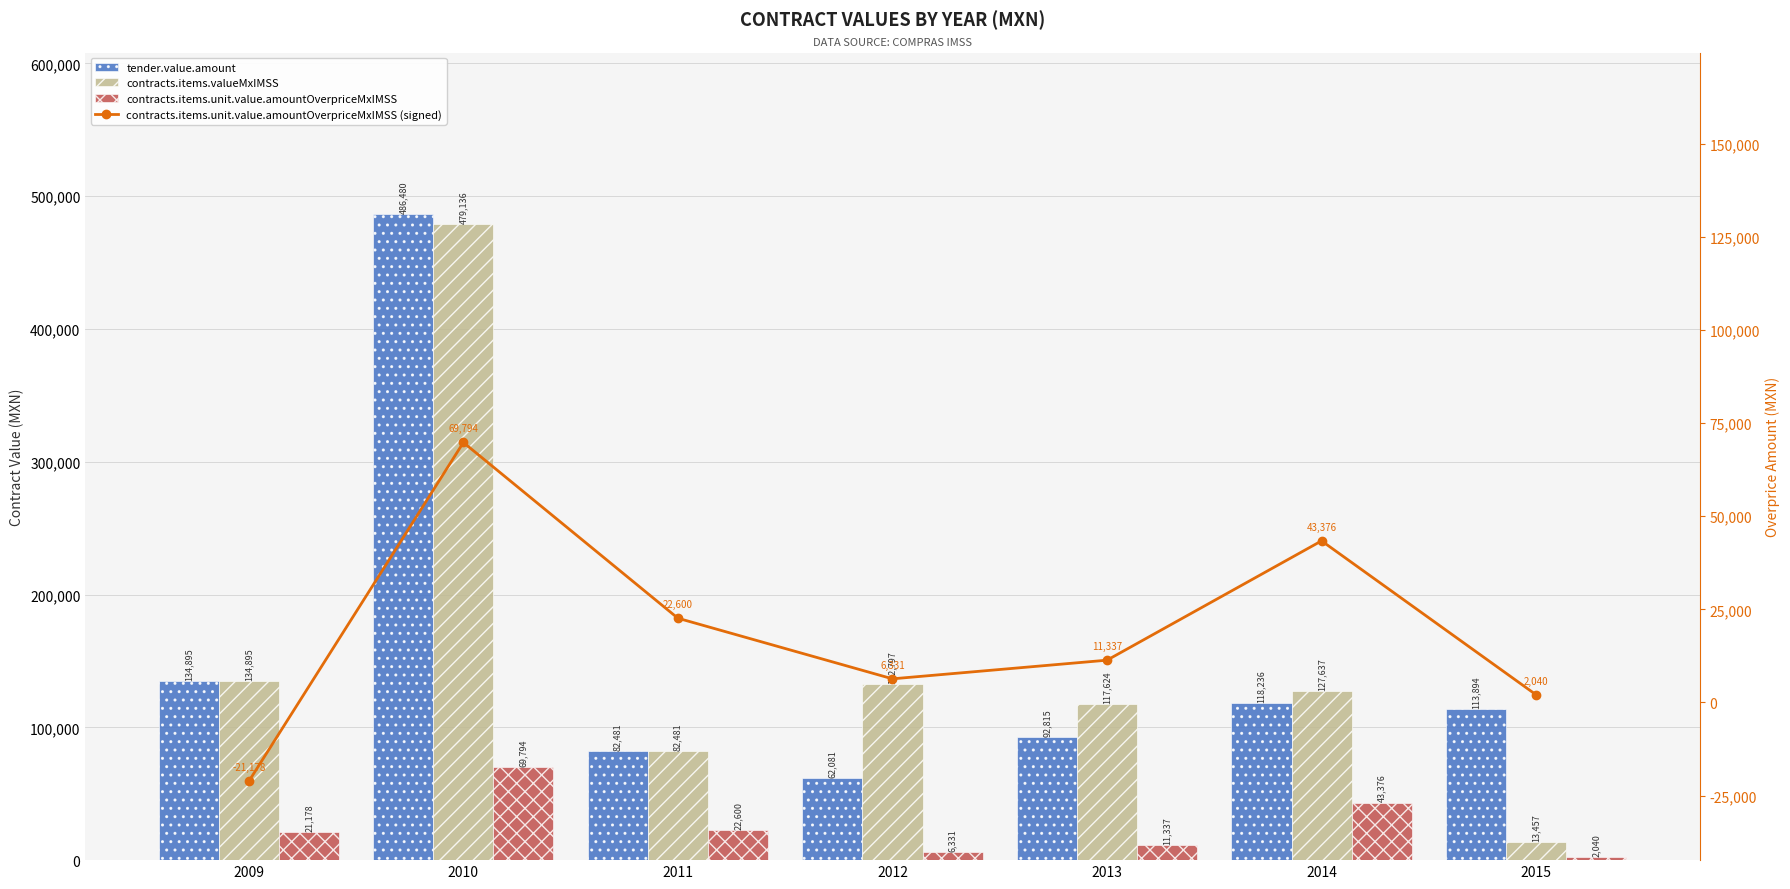

Which series has the largest total across all categories?

tender.value.amount